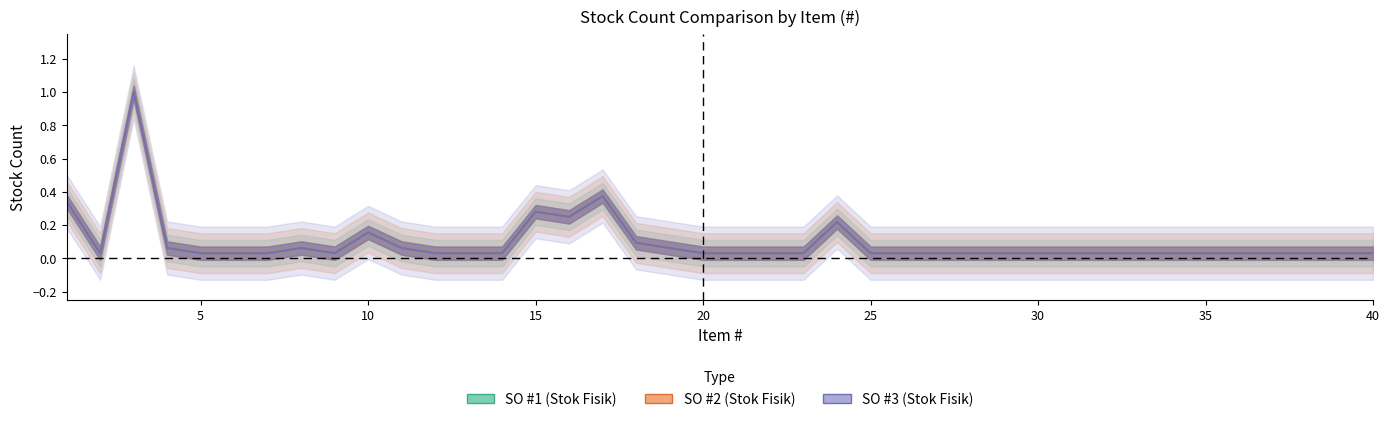

At which label is SO #2 (Stok Fisik) closest to 0?

5